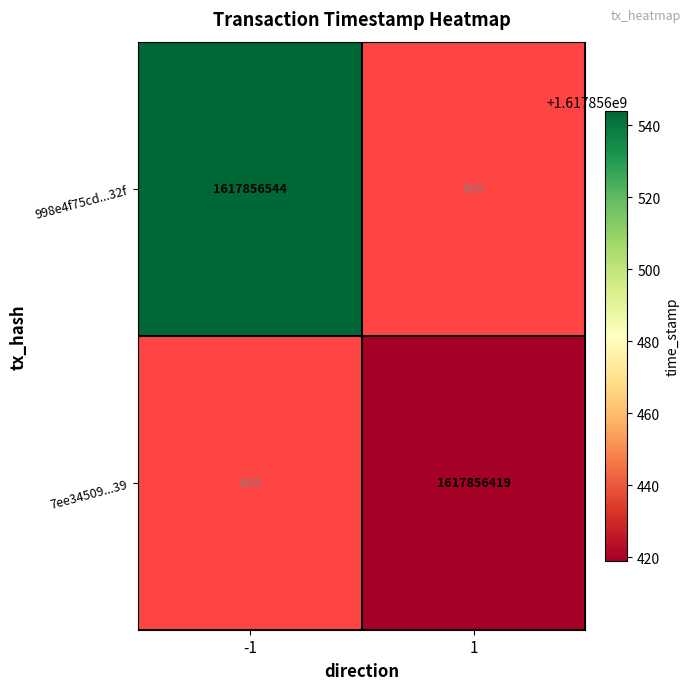

Reading left to right, extract all data points from this chart.

998e4f75cd0183d69042c54c1a48f6317daa32f: -1	1617856544
7ee345093bee64011877f4732f84518a8b06339: 1	1617856419